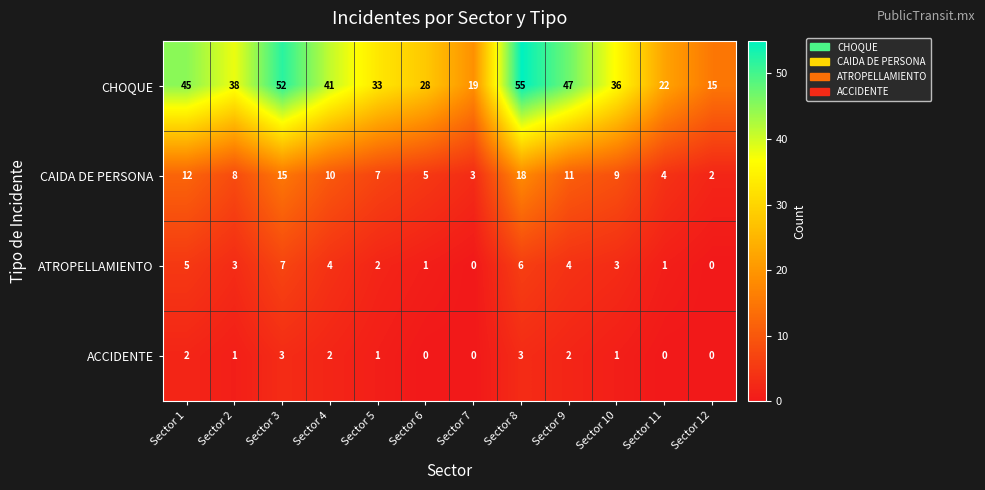

Which category has the lowest value in the CHOQUE series?

Sector 12